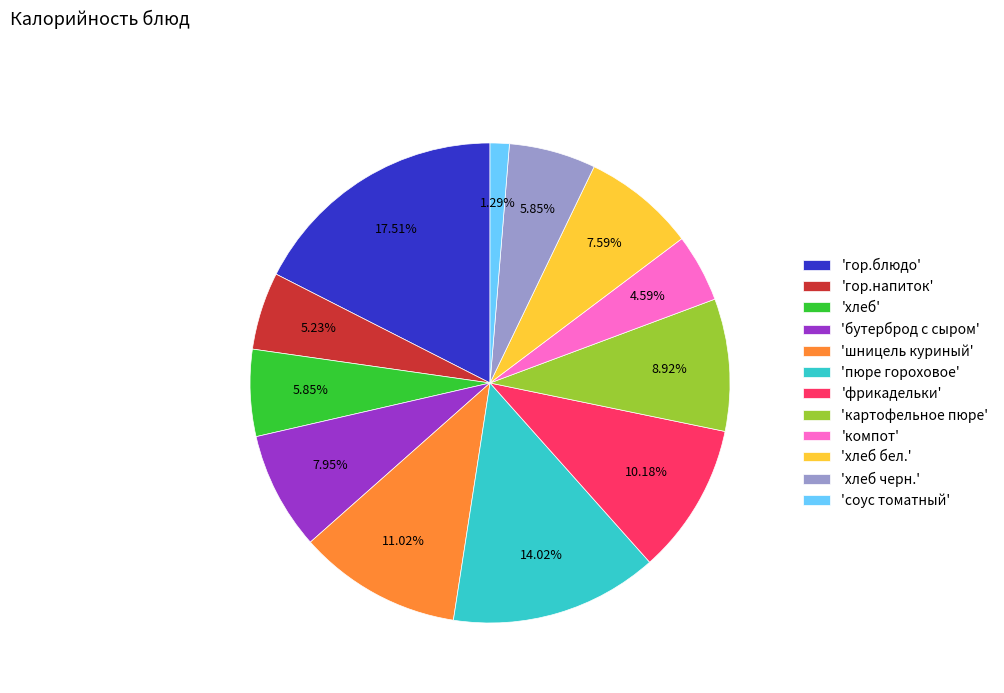

Between 'бутерброд с сыром' and 'гор.блюдо', which is larger?

'гор.блюдо'